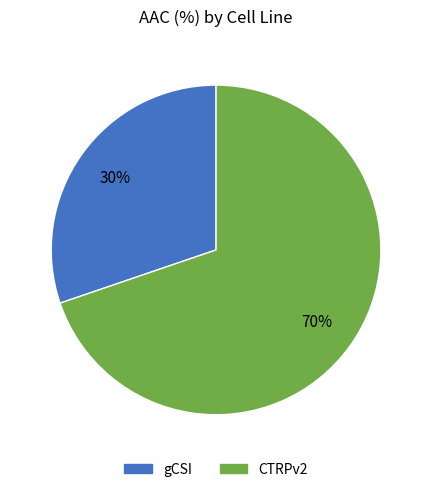

To the nearest percent, what is the average slice percentage?

50%